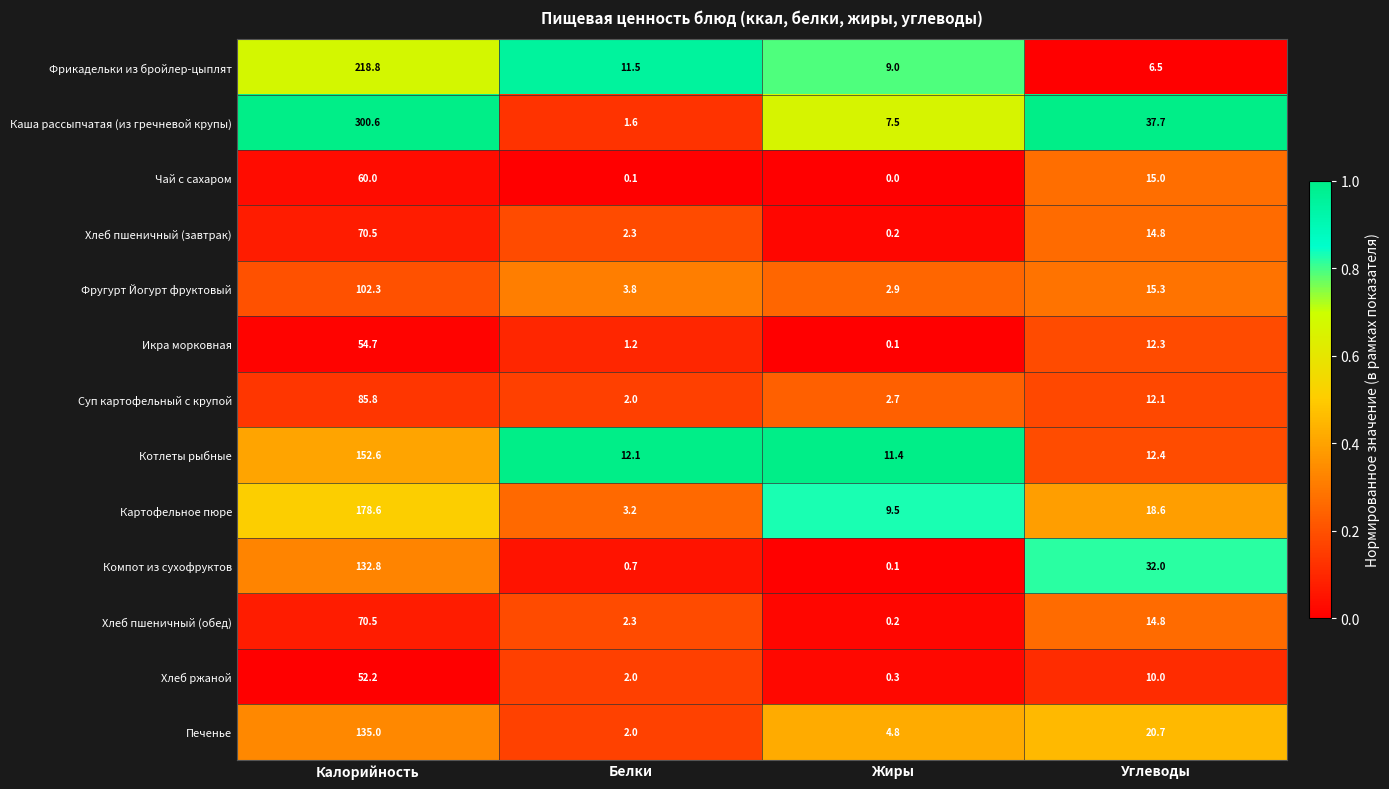

Where does the Хлеб ржаной series first go above 10?

Калорийность